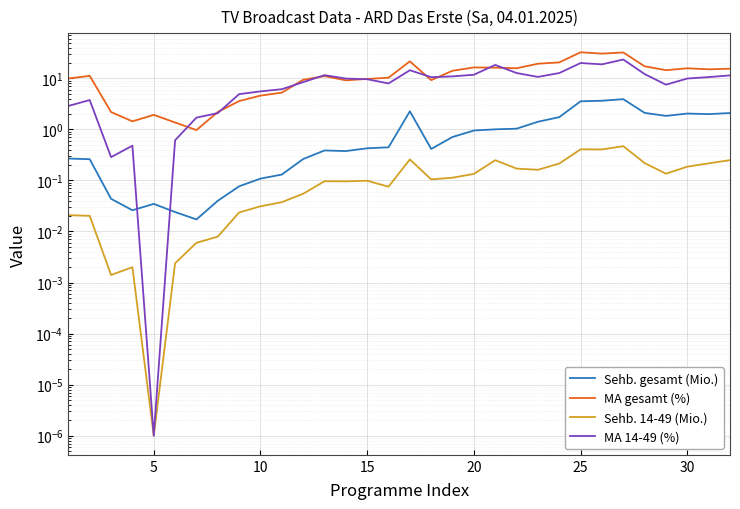

What is the highest value of the MA gesamt (%) series?

32.4